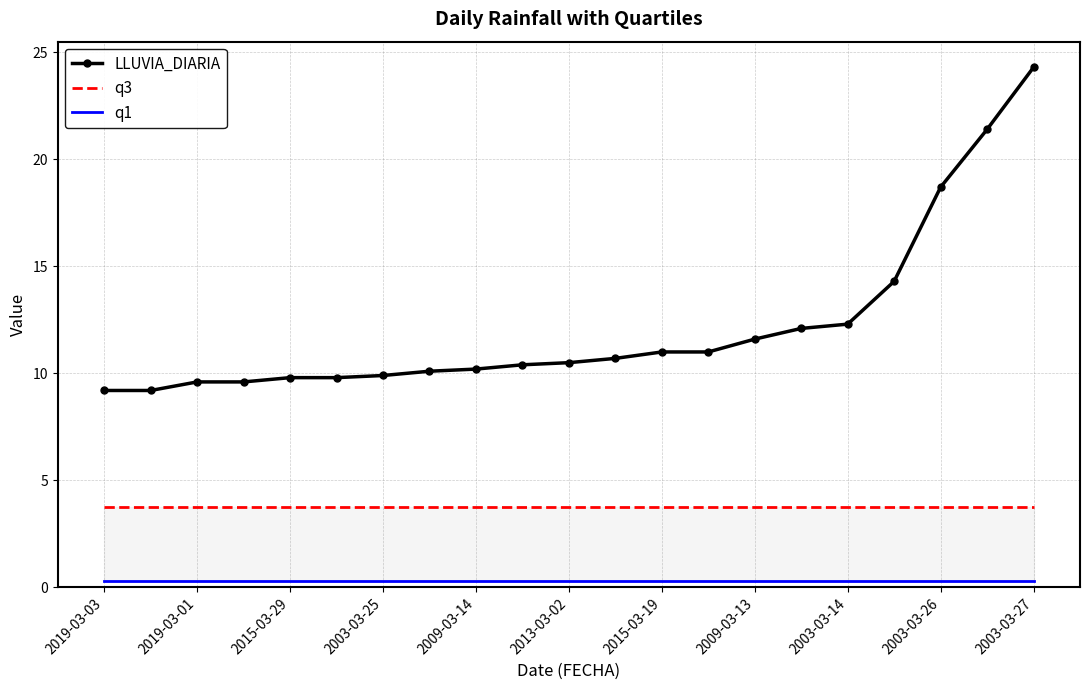

Count the number of categories in the chart.

21